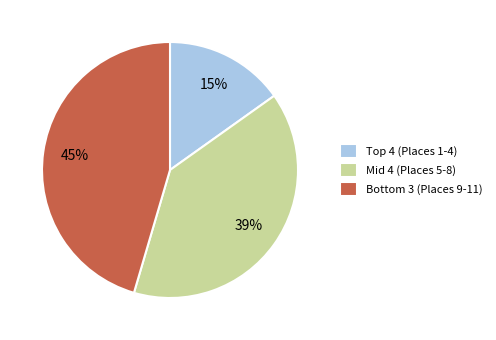

To the nearest percent, what is the difference between the largest and smallest slice percentages?

30%